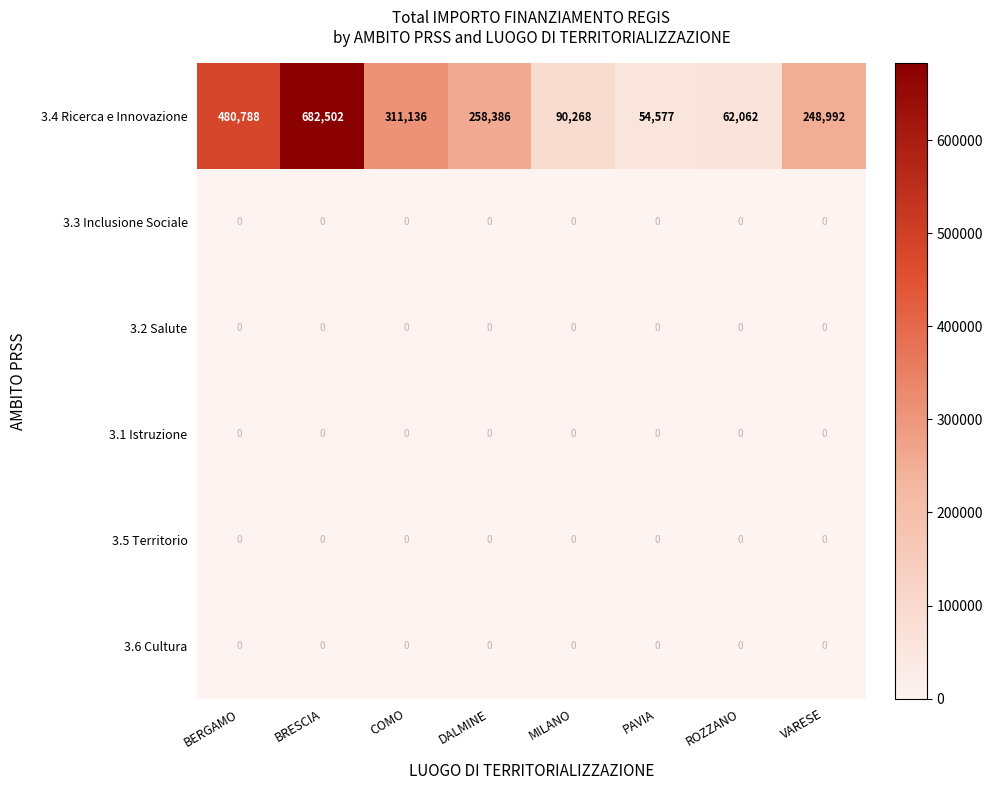

Which series has the widest spread of values?

3.4 Ricerca e Innovazione